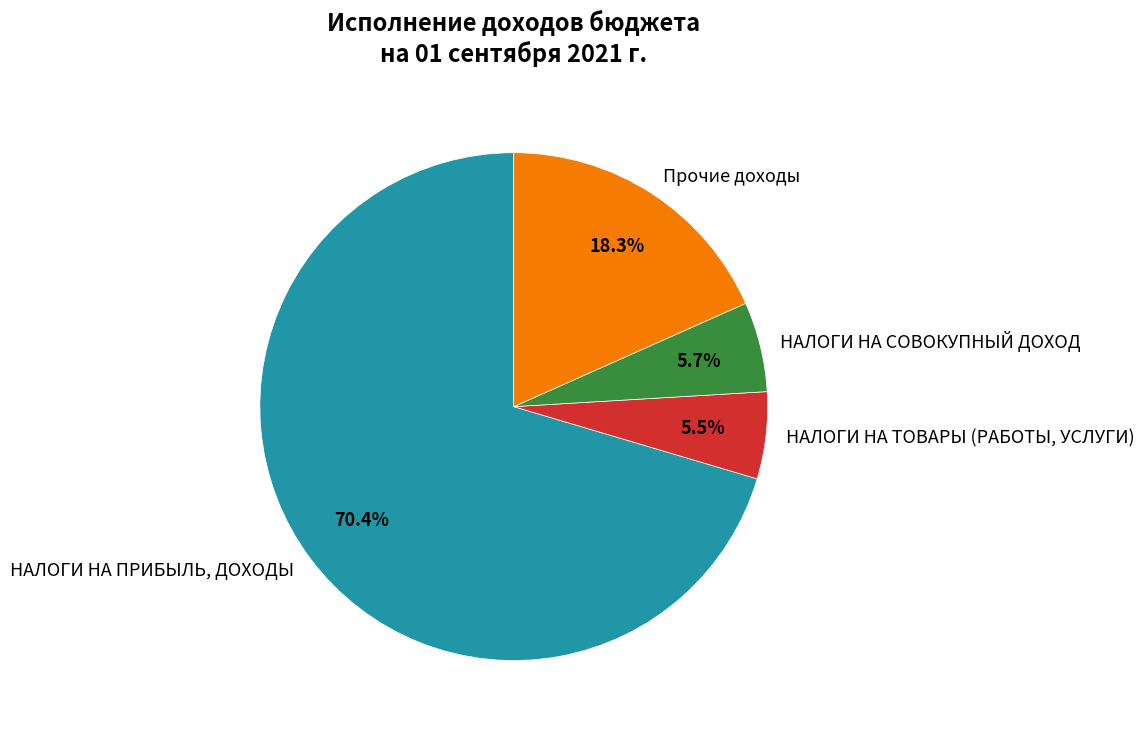

Rank the categories by value from highest to lowest.

НАЛОГИ НА ПРИБЫЛЬ, ДОХОДЫ, Прочие доходы, НАЛОГИ НА СОВОКУПНЫЙ ДОХОД, НАЛОГИ НА ТОВАРЫ (РАБОТЫ, УСЛУГИ)